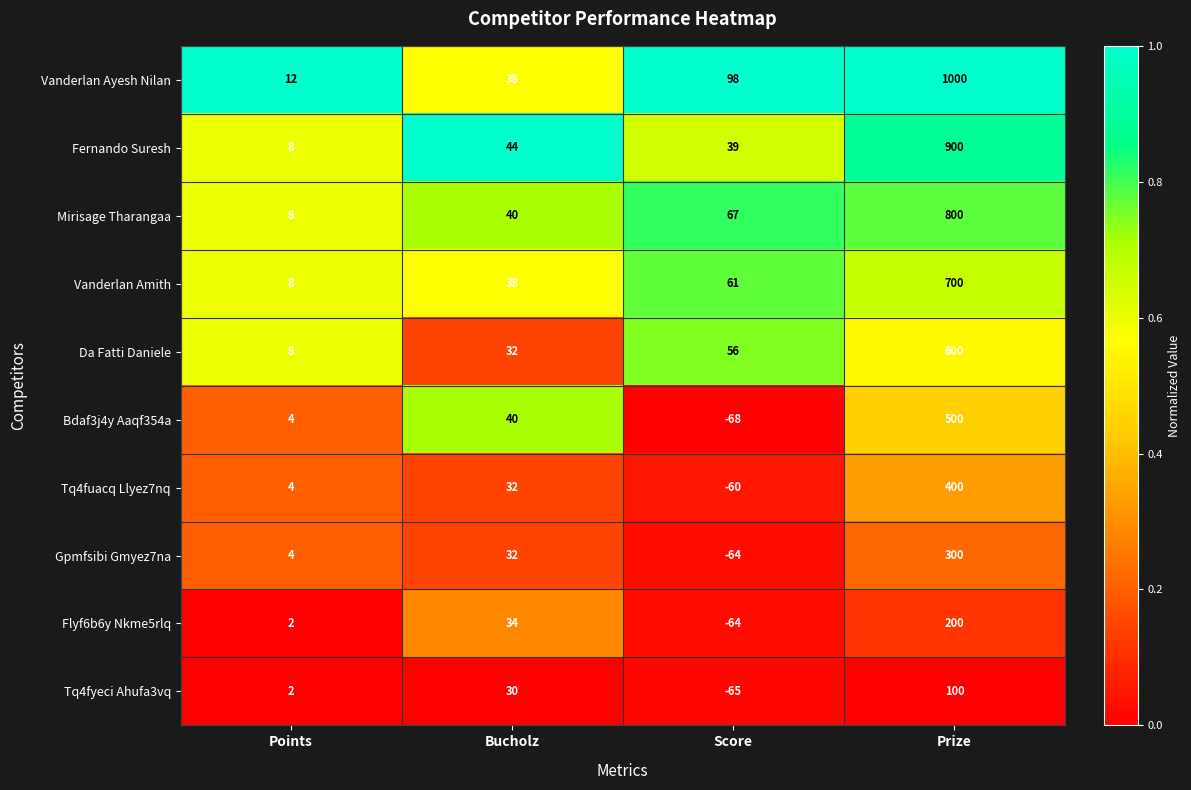

Is it true that Bdaf3j4y Aaqf354a equals -105 at Score?

False